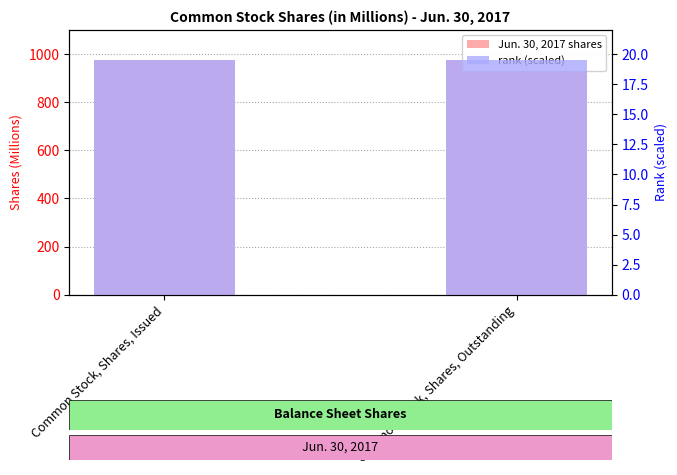

Which series has the largest total across all categories?

Jun. 30, 2017 shares